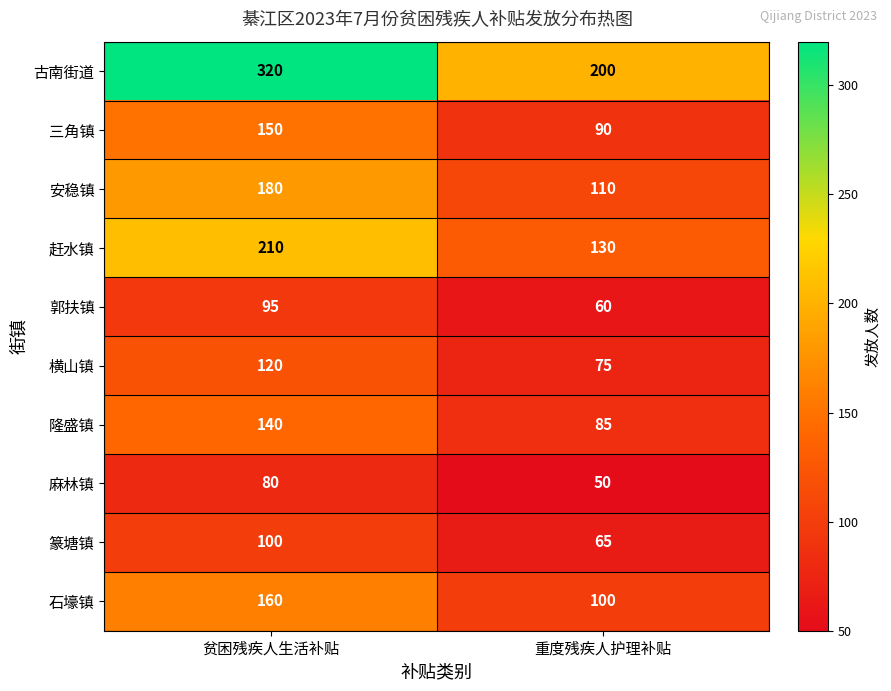

Rank the series at 贫困残疾人生活补贴 from highest to lowest value.

古南街道, 赶水镇, 安稳镇, 石壕镇, 三角镇, 隆盛镇, 横山镇, 篆塘镇, 郭扶镇, 麻林镇